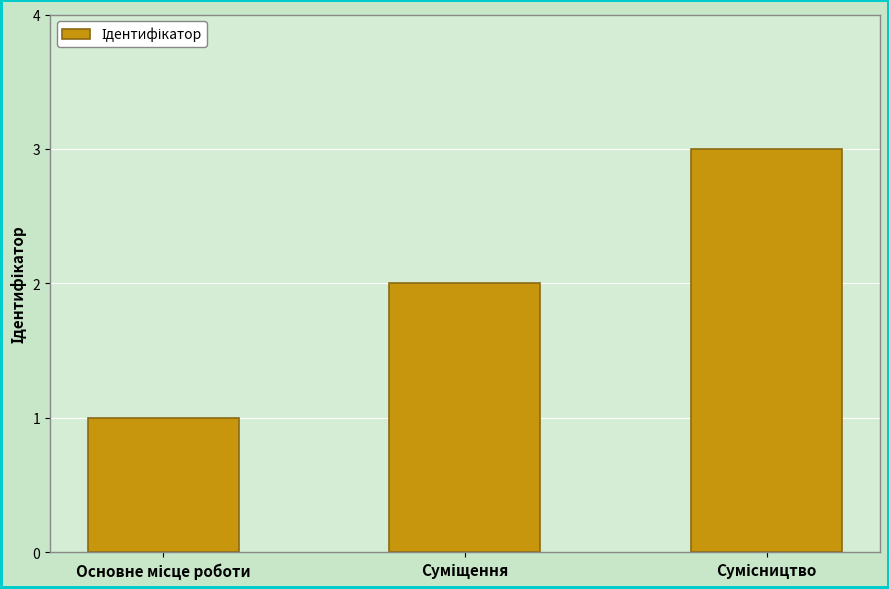

What is the sum of all values?

6